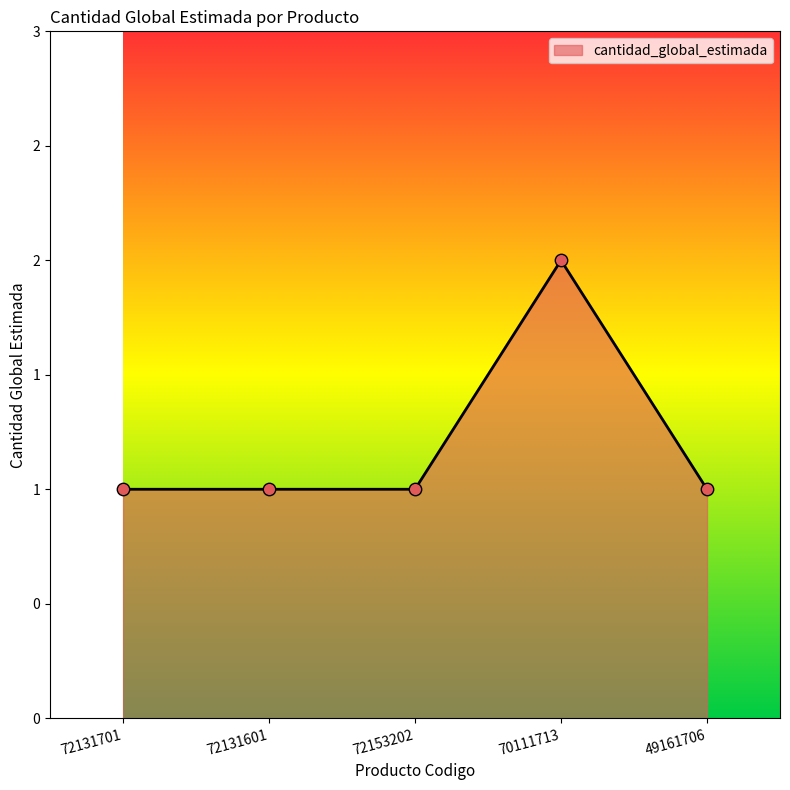

What is the change in value from 72131601 to 70111713?

+1